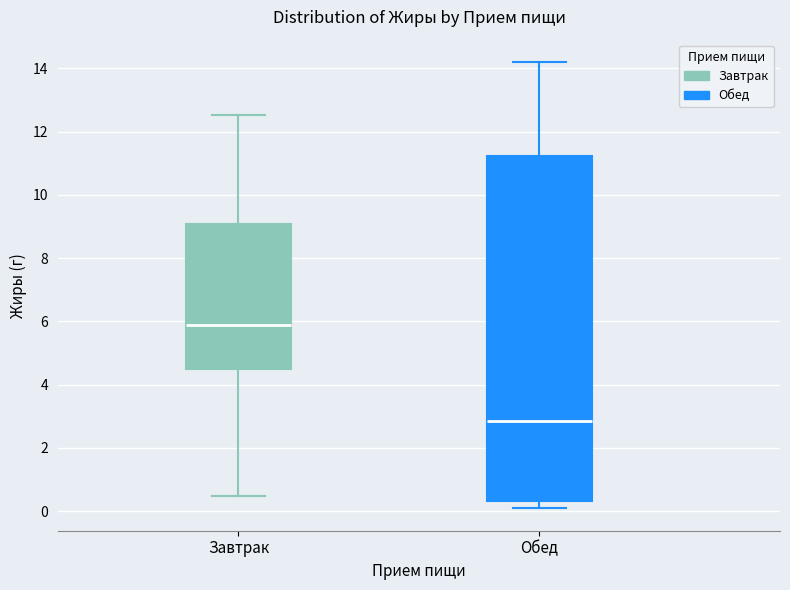

Reading left to right, transcribe this box plot: for each box, give where its median line is, the range the box spans, and where its two whiskers end, as read against the y-axis. The values are not printed on the chart, so give them approximately, as read against the axis.

Завтрак: median 5.8, box 4.6 to 9.0, whiskers 0.4 to 12.6
Обед: median 2.8, box 0.4 to 11.2, whiskers 0.0 to 14.2